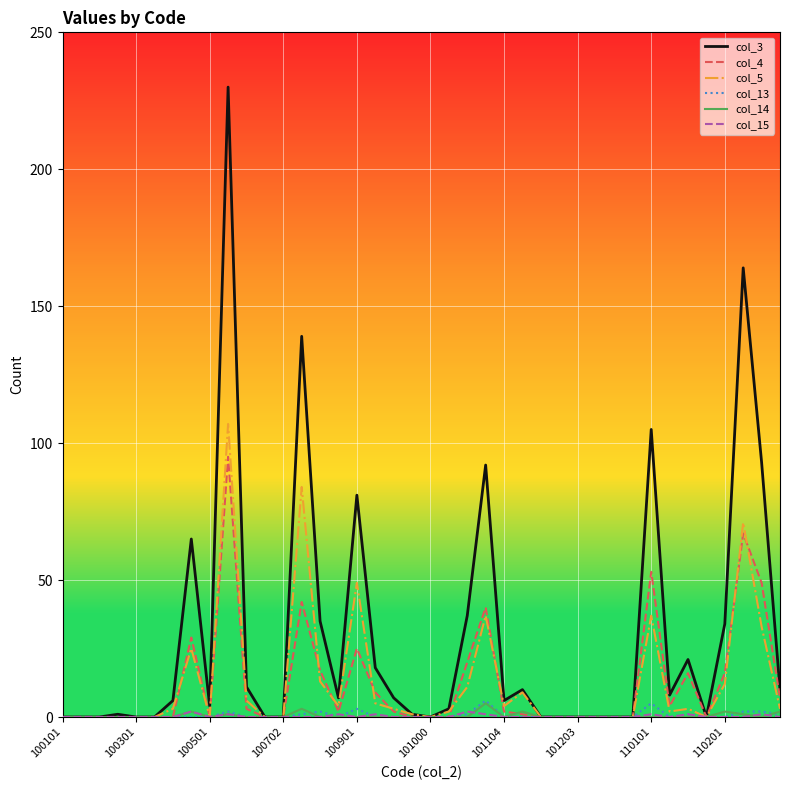

What is the greatest value displayed?

230